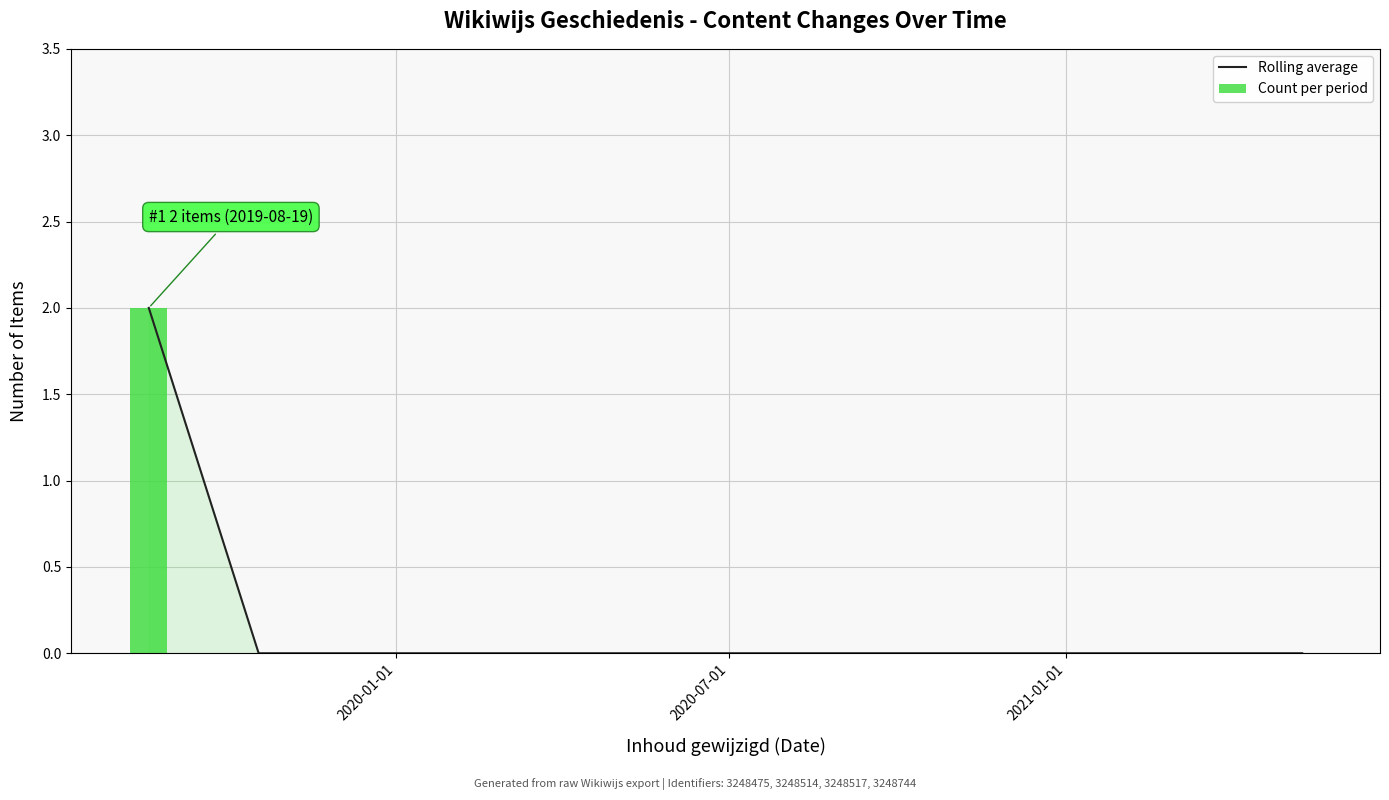

At 20, list the series in order from largest to smallest.

Rolling average, Count per period